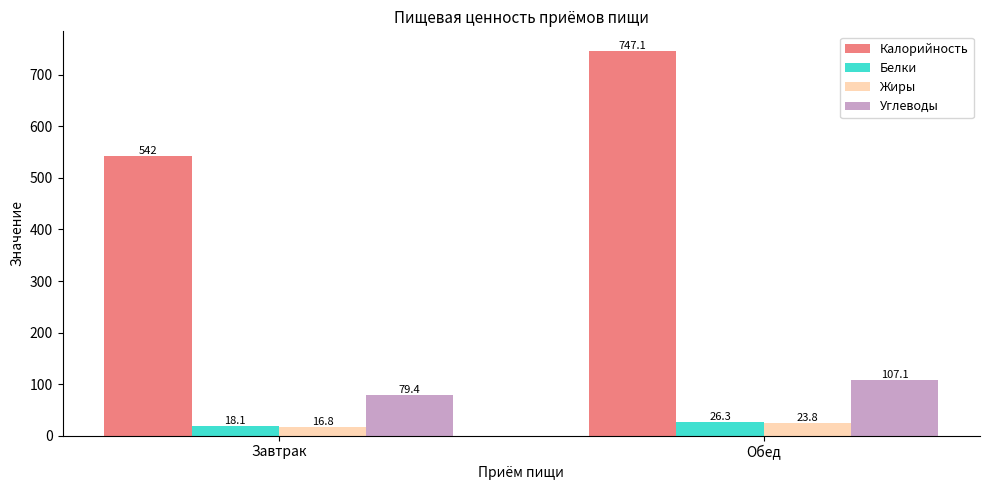

What is the maximum value for Жиры?

23.8